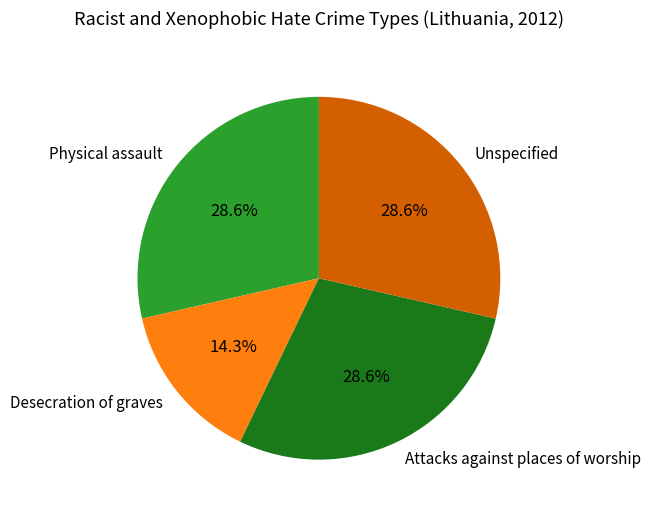

To the nearest percent, what percentage of the pie is Desecration of graves?

14%